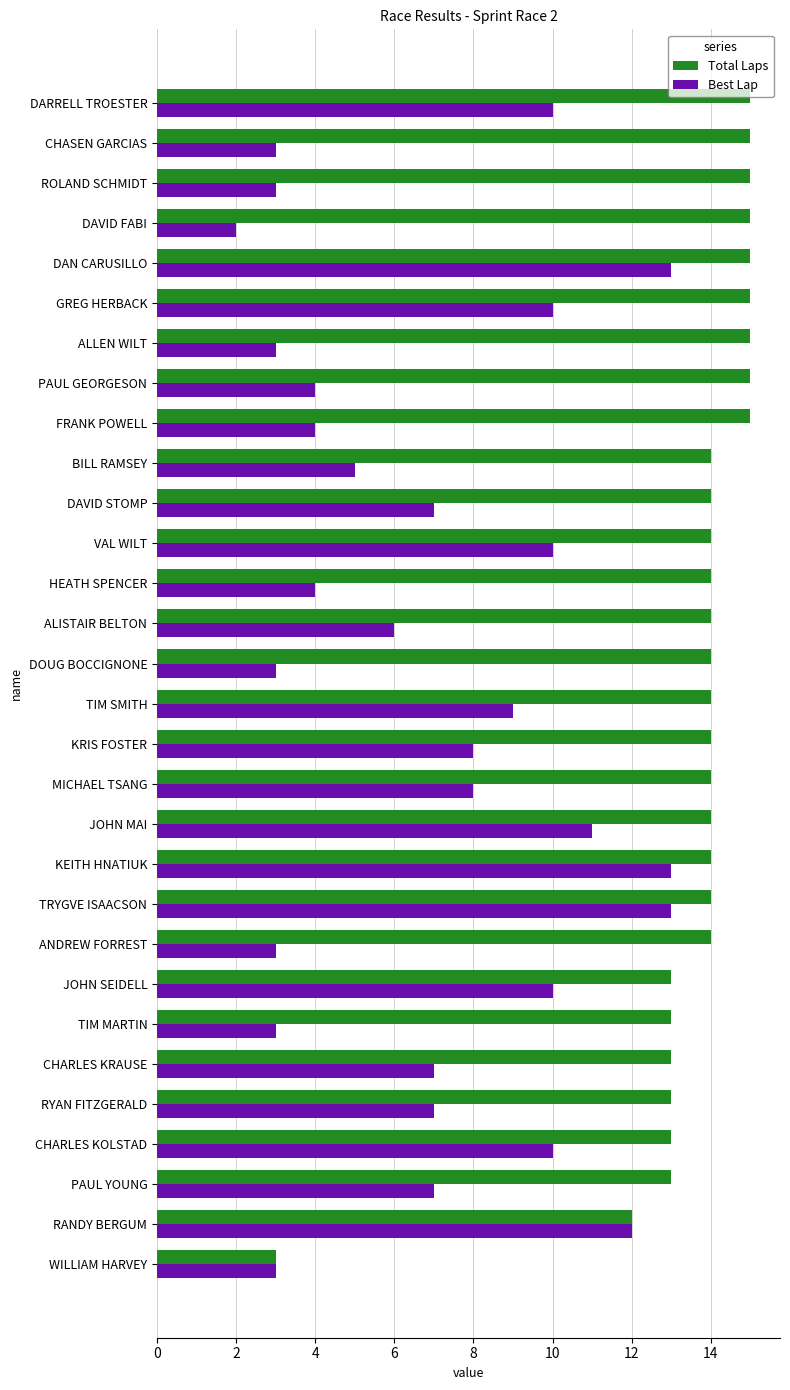

The value of Best Lap at GREG HERBACK is 10. True or false?

True